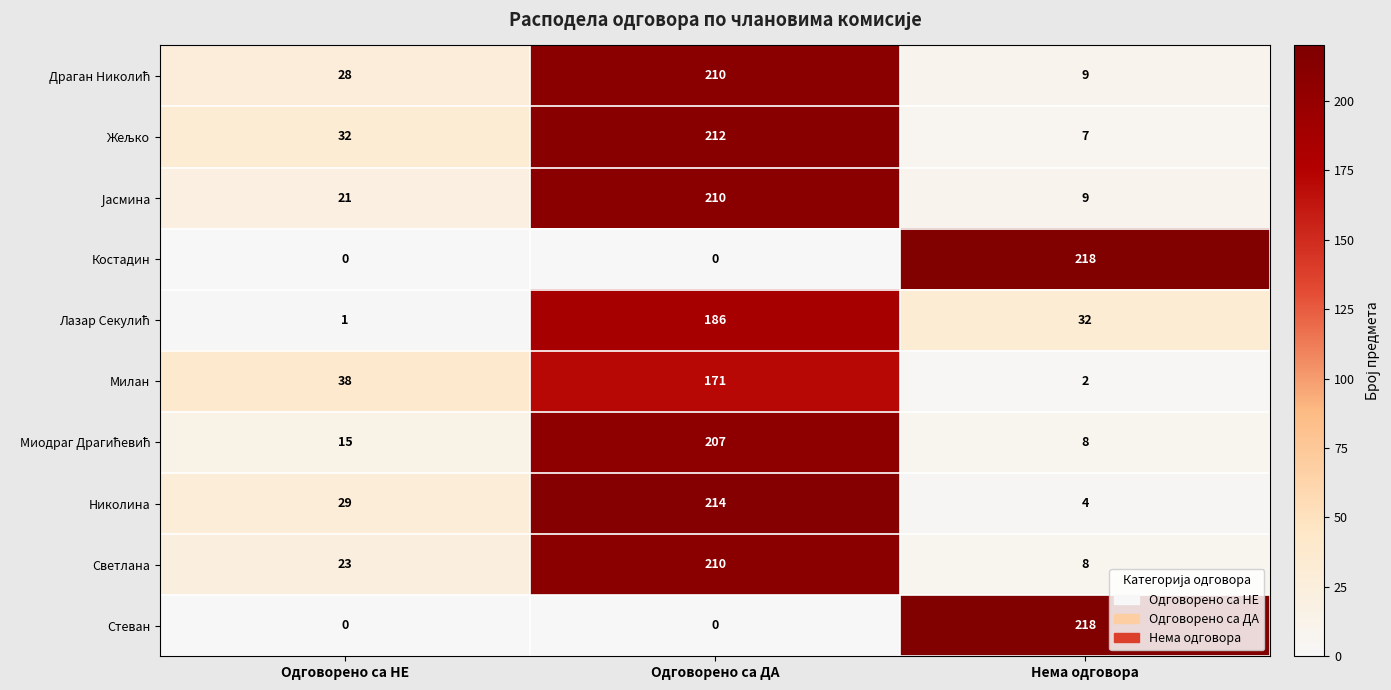

What is the total value across all series at Одговорено са ДА?

1620